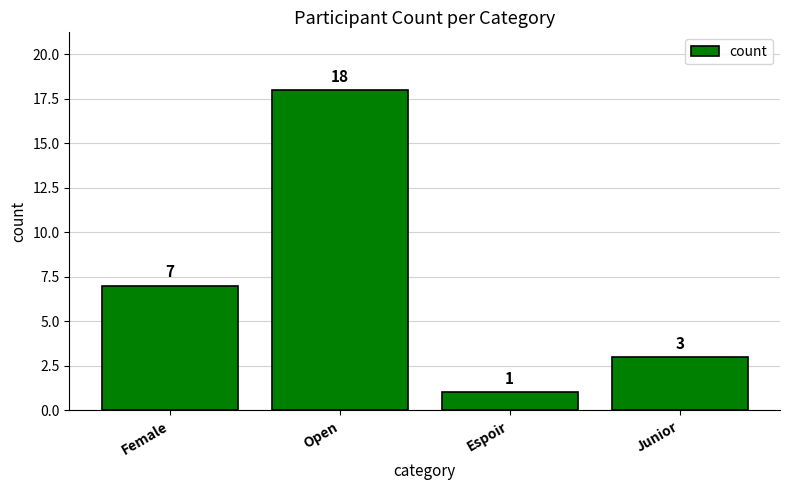

What is the greatest value displayed?

18